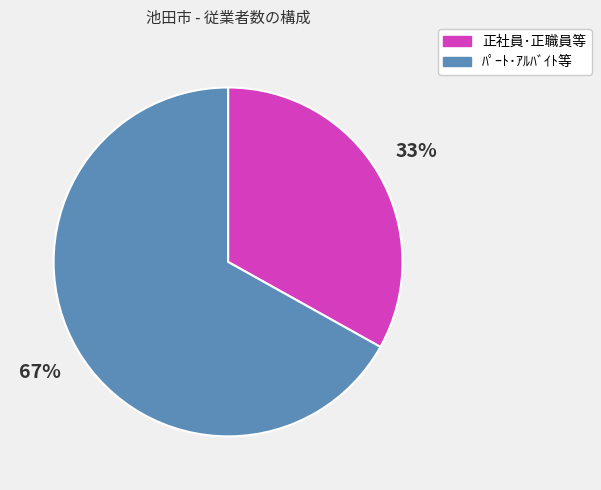

To the nearest percent, what portion does ﾊﾟｰﾄ･ｱﾙﾊﾞｲﾄ等 represent?

67%